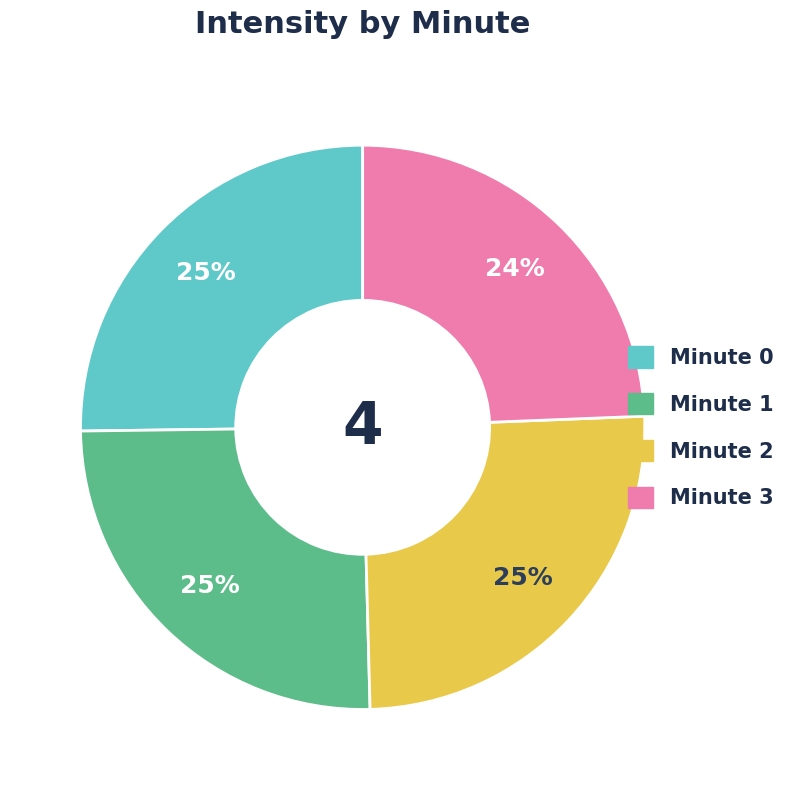

Is Minute 3 the majority of the pie?

No